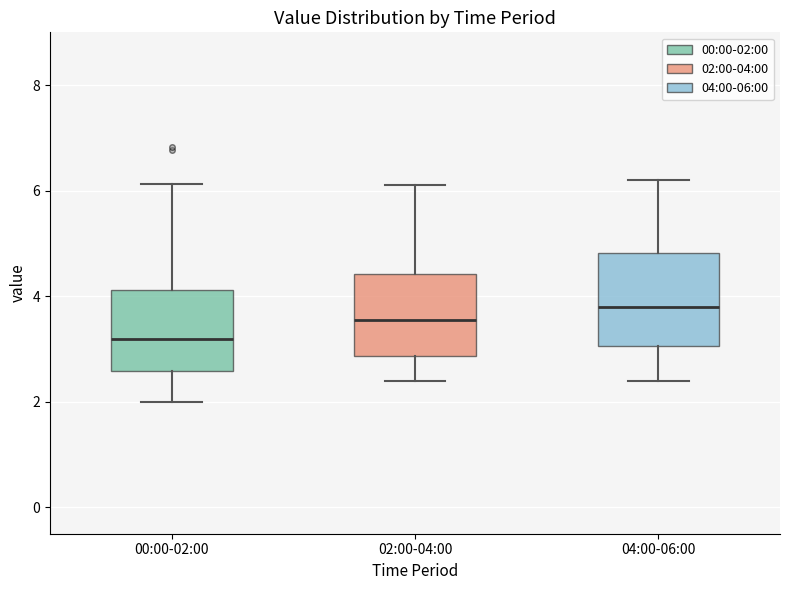

Reading left to right, read every box against the y-axis: the position of its median line, the range the box covers, and the ends of its whiskers. The values are not printed on the chart, so give them approximately, as read against the axis.

00:00-02:00: median 3.2, box 2.6 to 4.2, whiskers 2.0 to 6.2
02:00-04:00: median 3.6, box 2.8 to 4.4, whiskers 2.4 to 6.2
04:00-06:00: median 3.8, box 3.0 to 4.8, whiskers 2.4 to 6.2